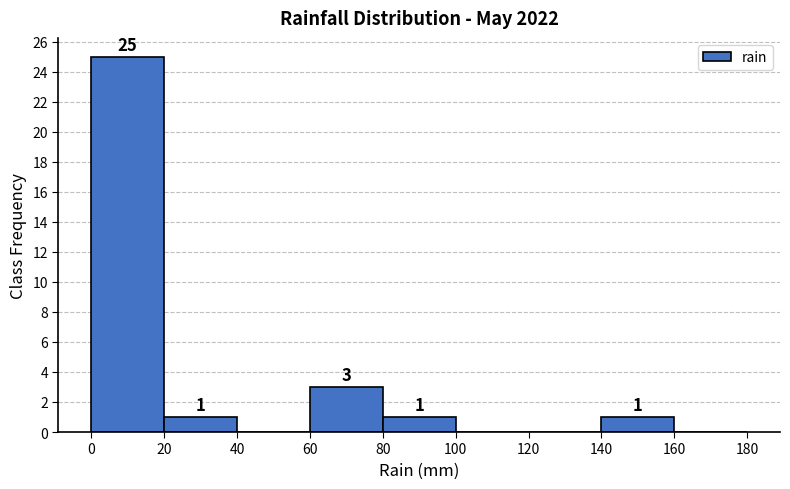

Which range on the x-axis has the tallest bar?

0 to 20